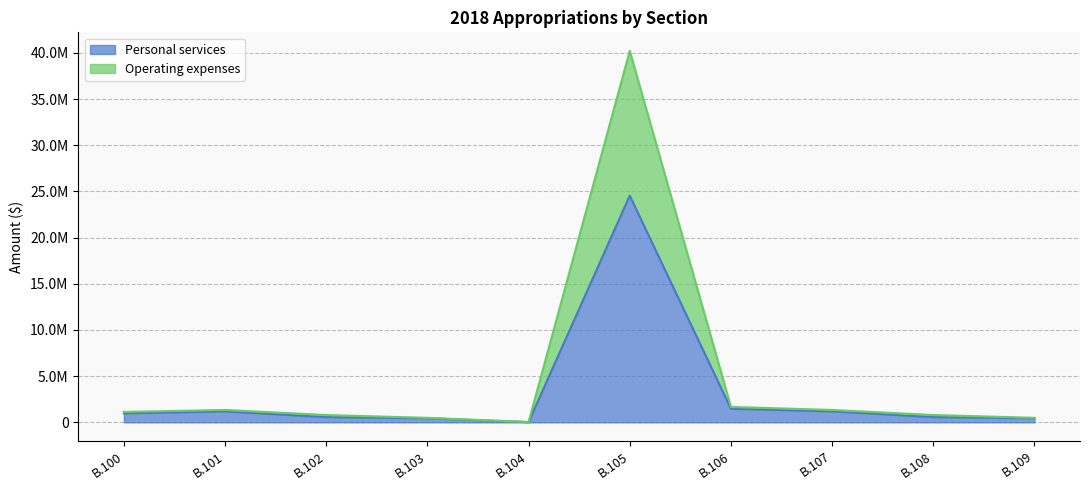

What is the approximate value of Operating expenses at B.103?

489765